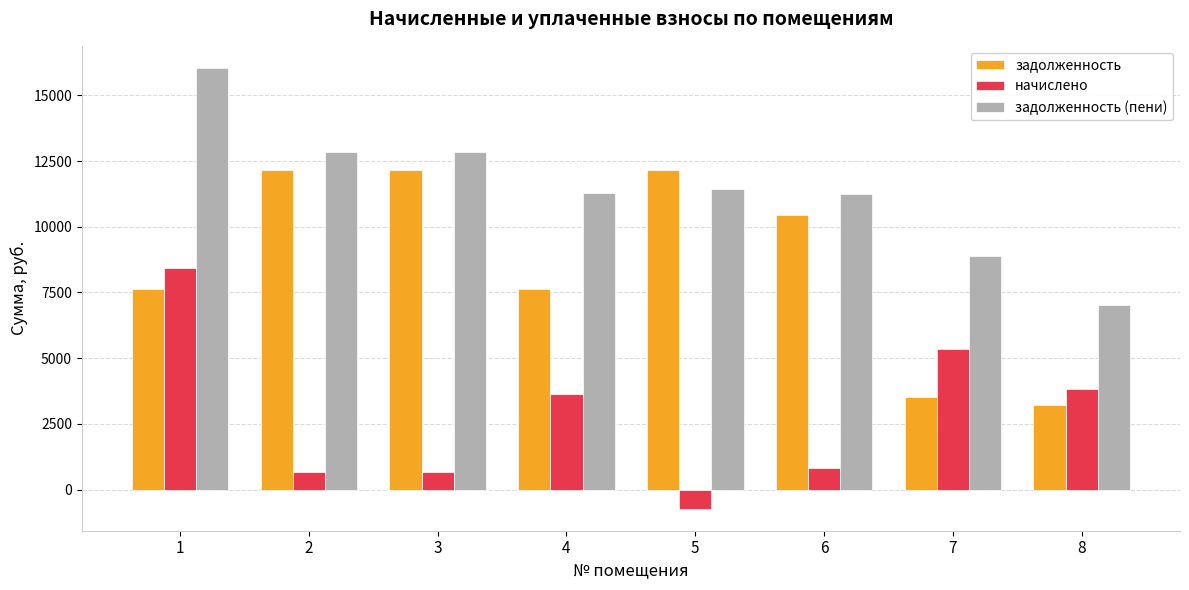

The value of задолженность at 4 is 7627.0. True or false?

True